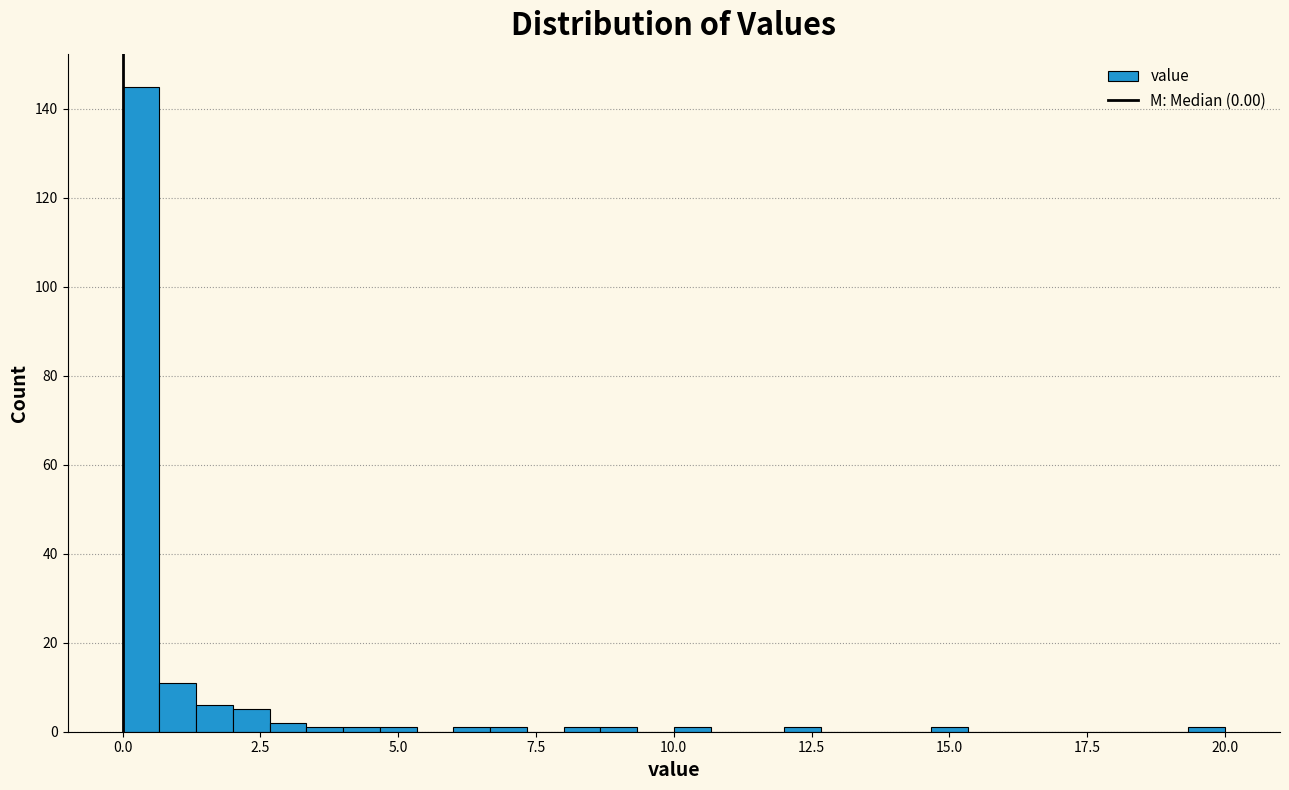

Read against the x-axis, roughly where is the centre of the tallest bar?

0.5